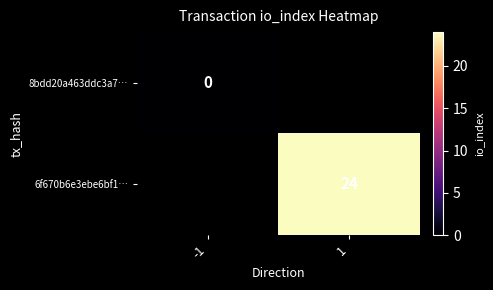

The value of 6f670b6e3ebe6bf1… at 1 is 8. True or false?

False